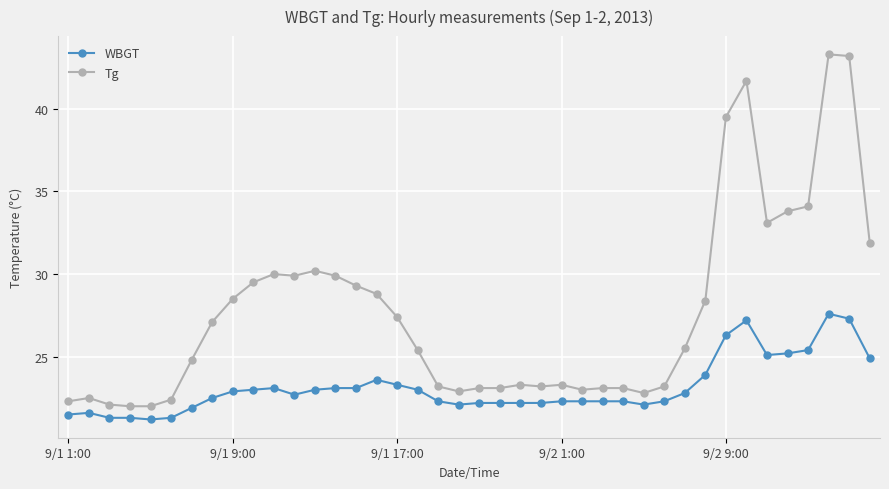

What is the maximum value shown in the chart?

43.3